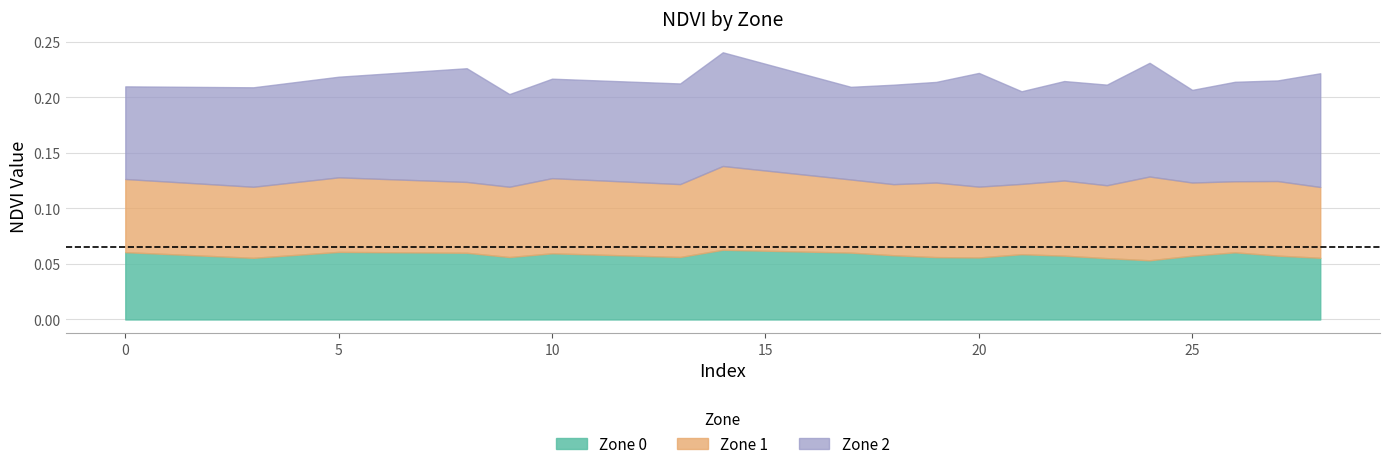

What is the minimum value for Zone 2 NDVI?

0.1